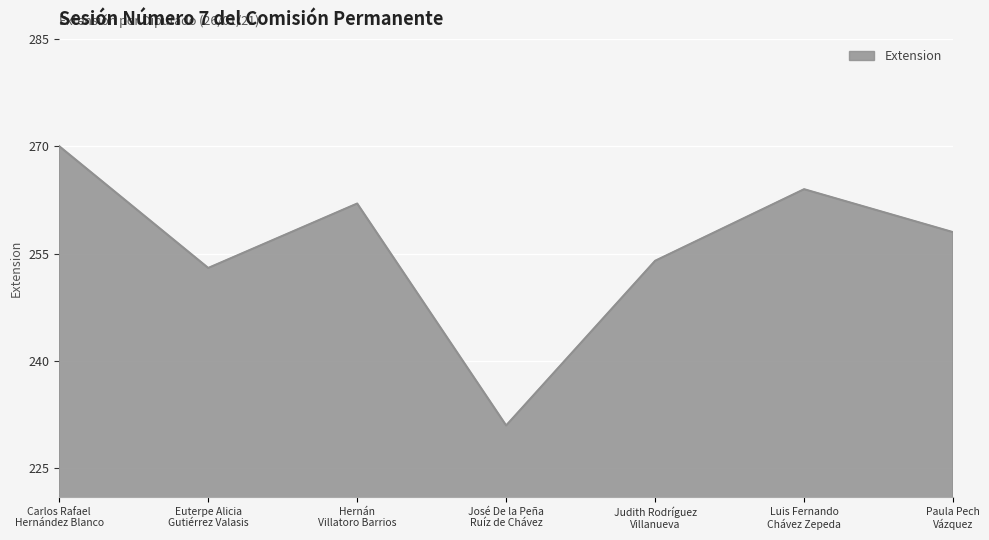

Is it true that the value at Judith Rodríguez
Villanueva is 352?

False